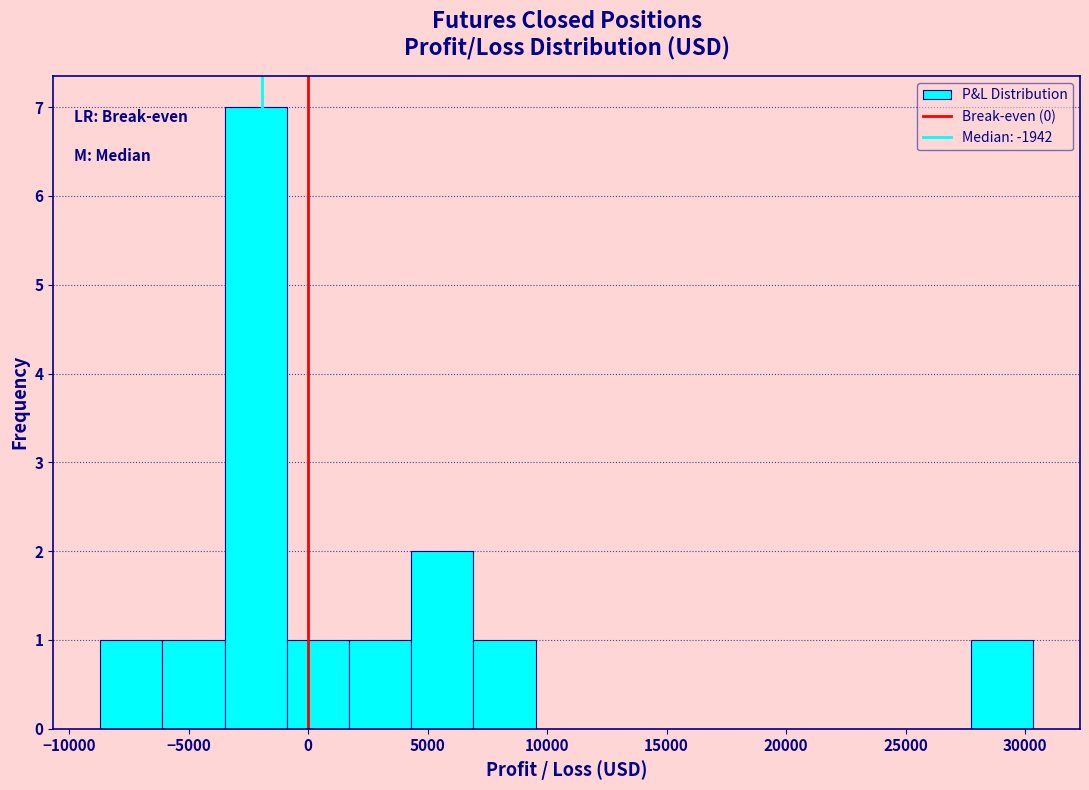

How tall is the bar that spans 27500 to 30500 on the x-axis? Neither the bar edges nor the heights are printed on the chart, so give them approximately, as read against the axes.

1